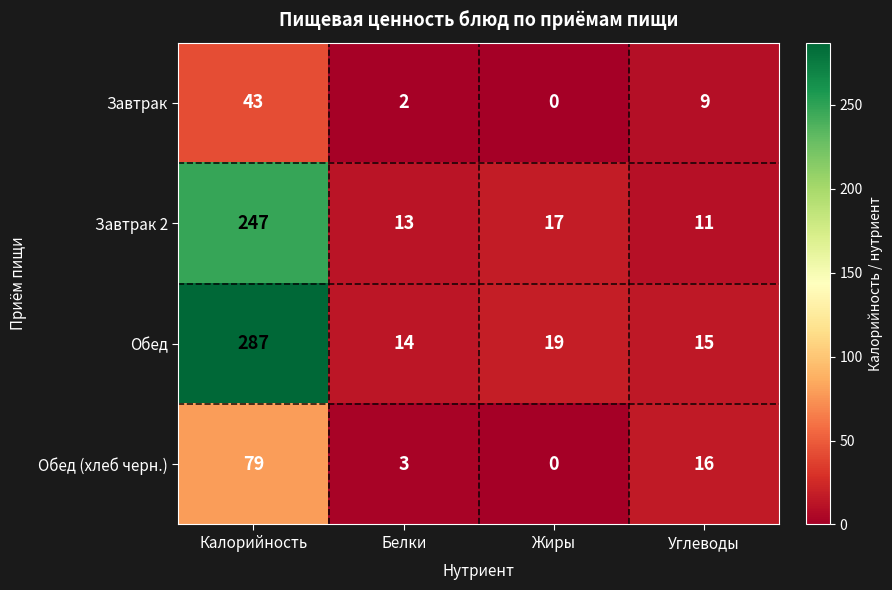

At which category is the sum across all series the highest?

Калорийность